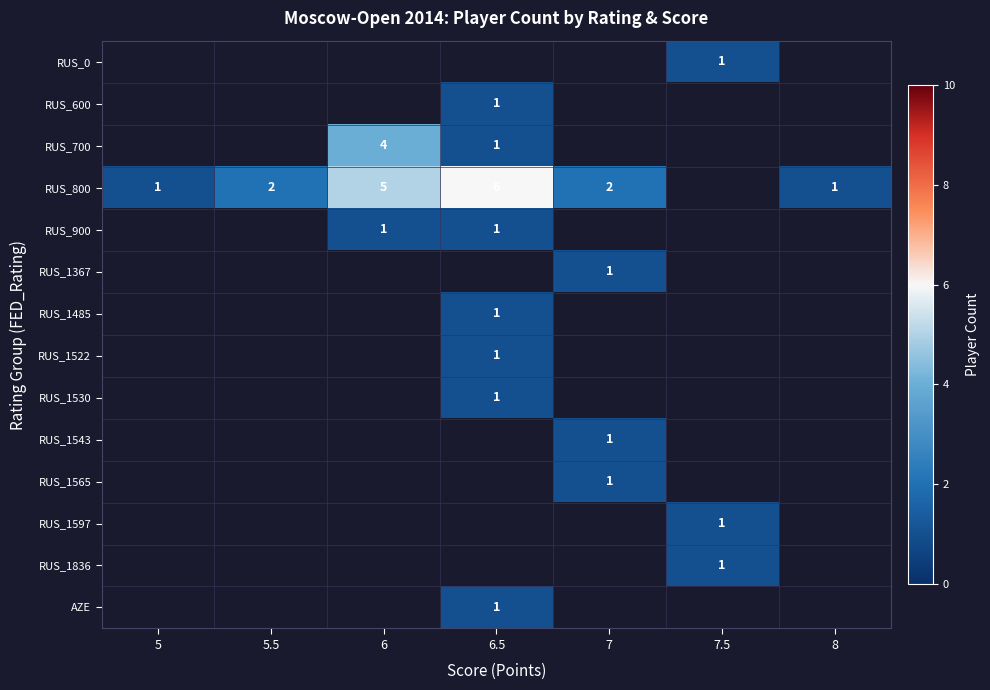

The RUS_1565 series shows 2 at 7. True or false?

False